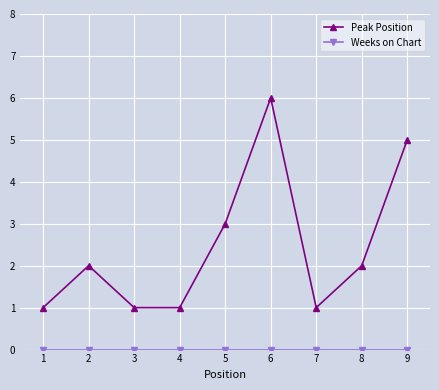

What is the maximum value shown in the chart?

6